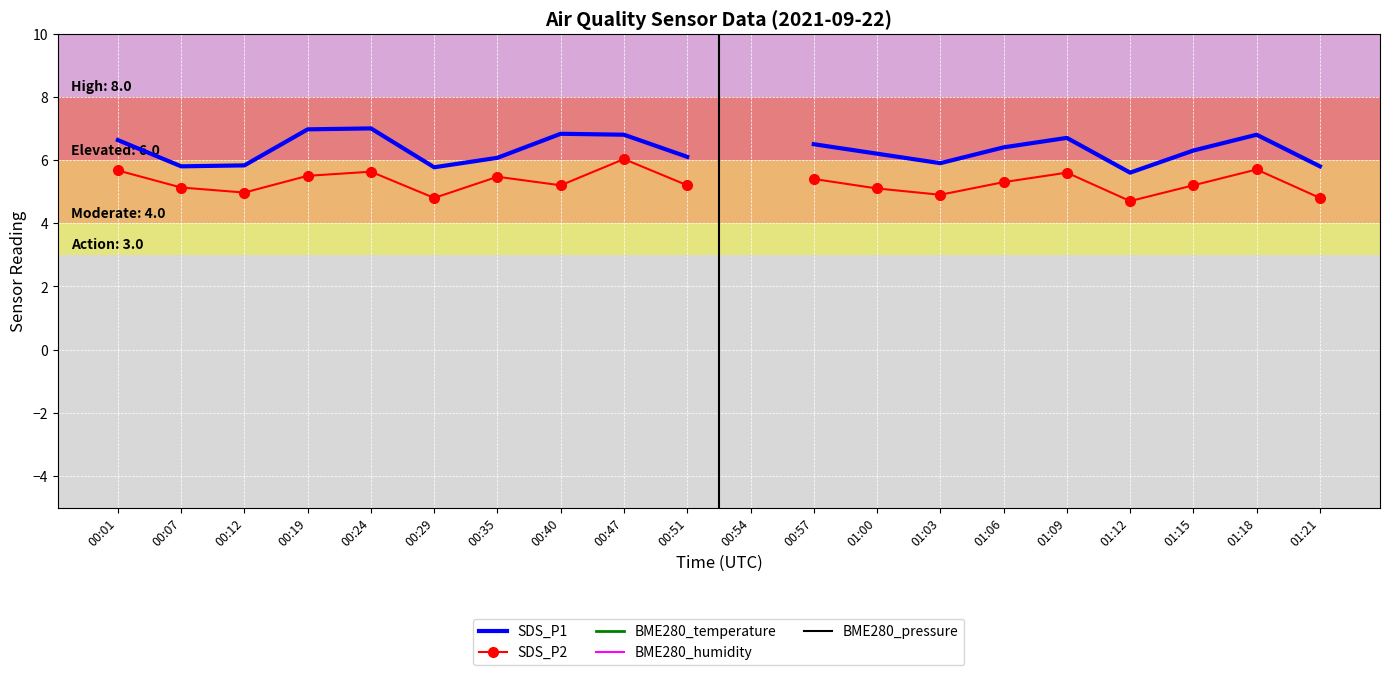

Rank the categories by SDS_P1 value from lowest to highest.

01:12, 00:29, 00:07, 01:21, 00:12, 01:03, 00:35, 00:51, 01:00, 01:15, 01:06, 00:57, 00:01, 01:09, 00:47, 01:18, 00:40, 00:19, 00:24, 00:54